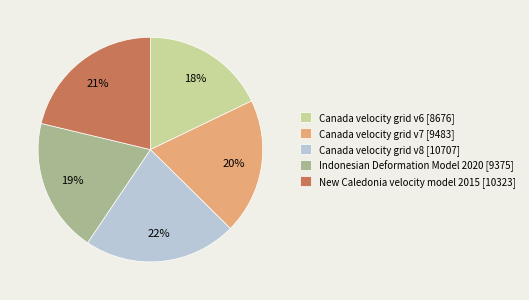

Is the sum of Indonesian Deformation Model 2020 [9375] and Canada velocity grid v6 [8676] greater than half?

No